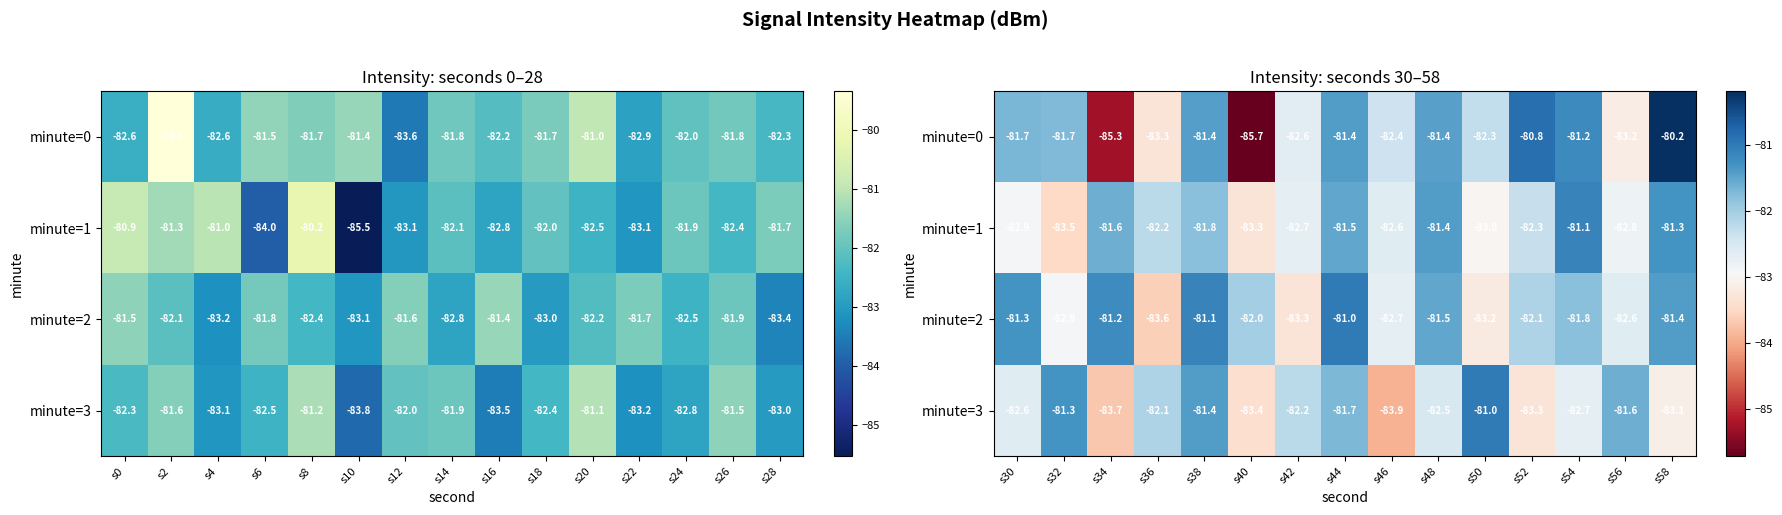

What is the difference between the maximum and minimum values in the minute=1 series?

2.4